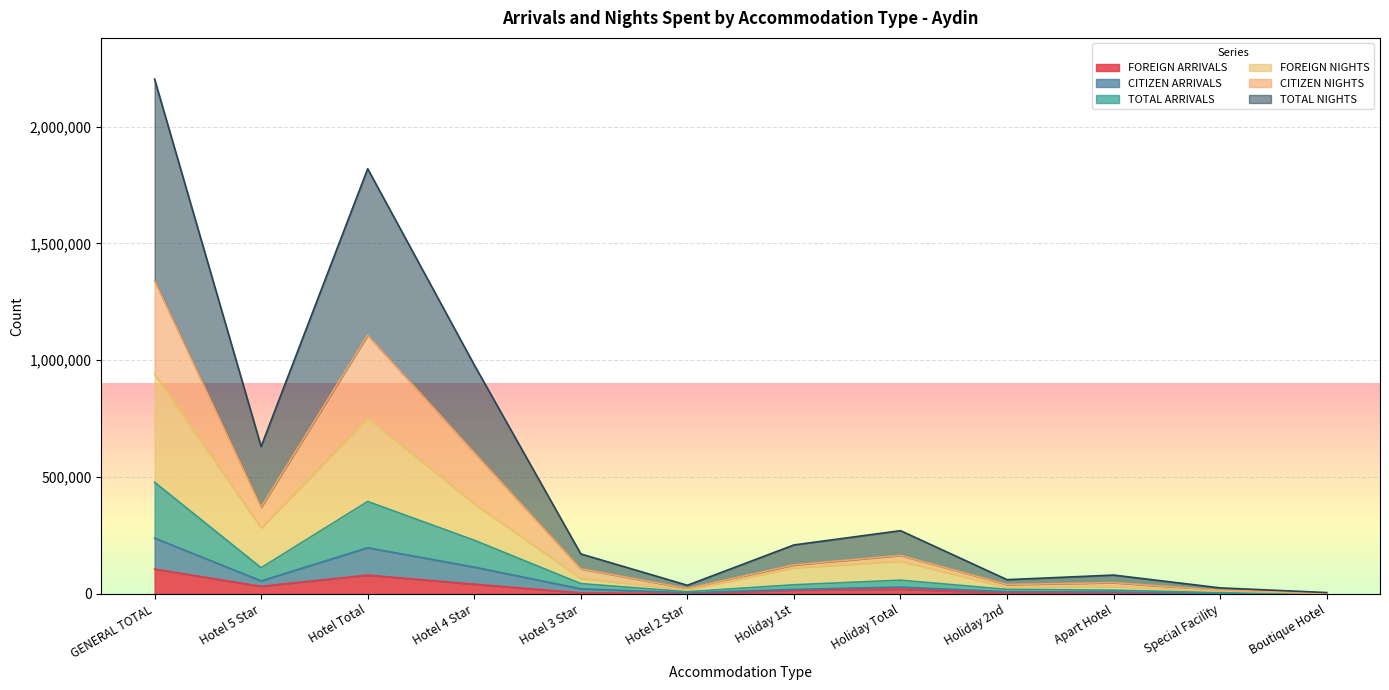

Between Hotel 3 Star and Hotel 2 Star, which is larger?

Hotel 3 Star